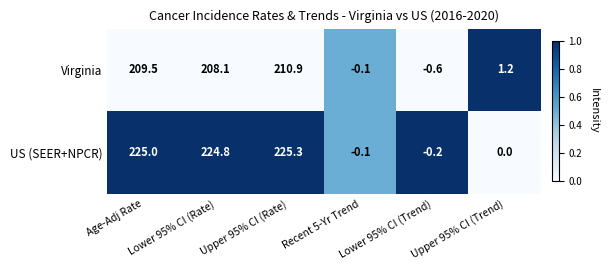

Is it true that US (SEER+NPCR) equals -0.3 at Lower 95% CI (Trend)?

False